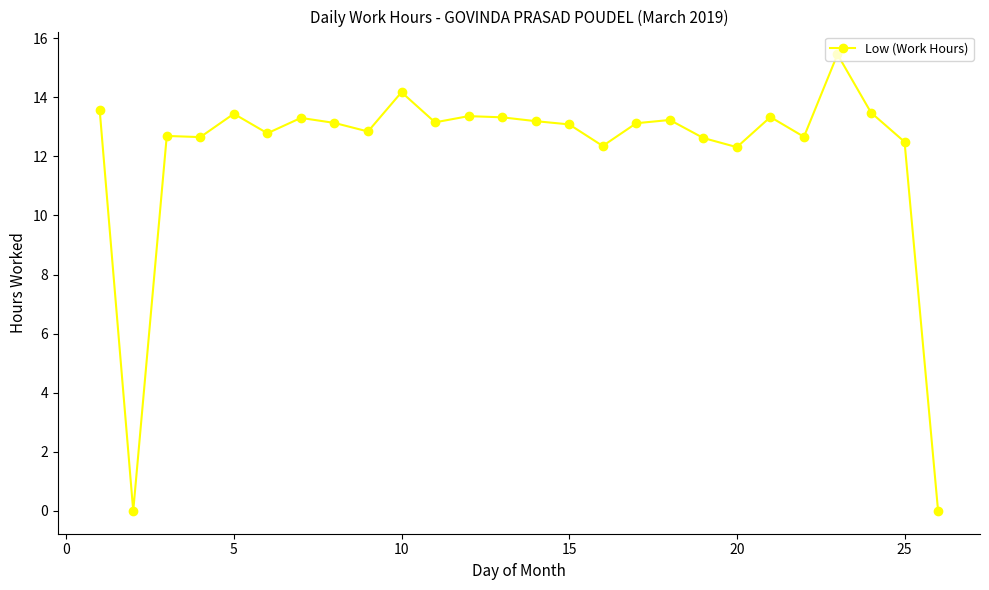

What is the value of the 4th point from the left?

12.7